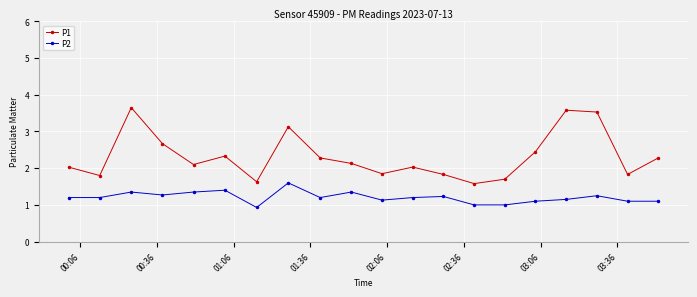

What is the value of the P1 point at the 7th from the left?

1.6